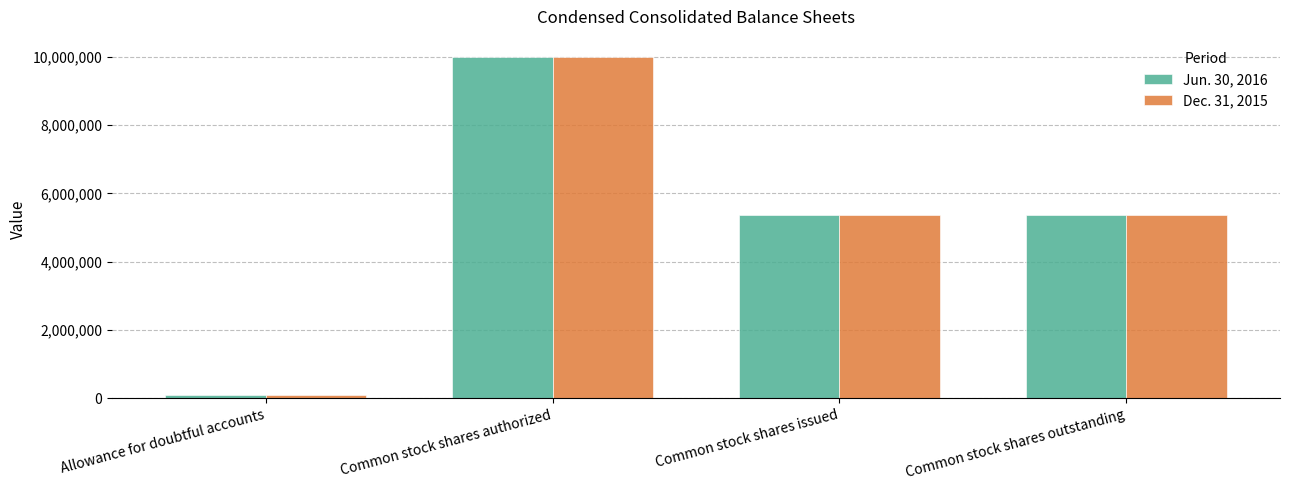

The Jun. 30, 2016 series shows 17424984 at Common stock shares authorized. True or false?

False